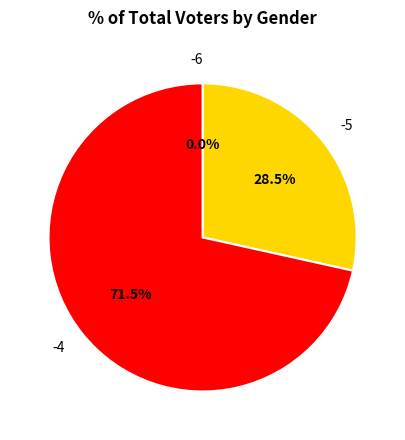

To the nearest percent, what is the average slice percentage?

33%